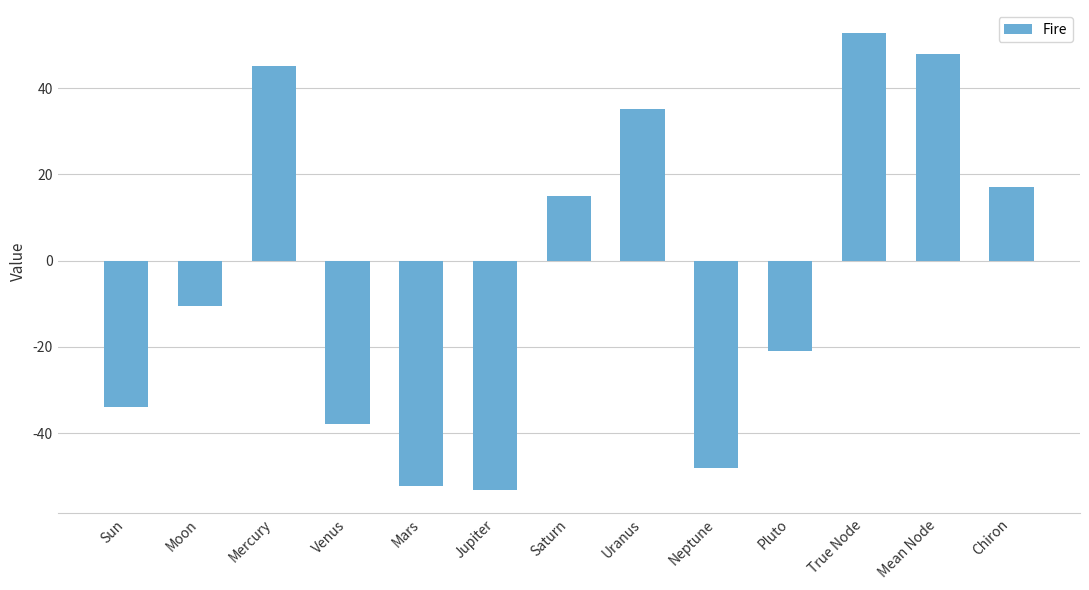

Between Pluto and Chiron, which is larger?

Chiron